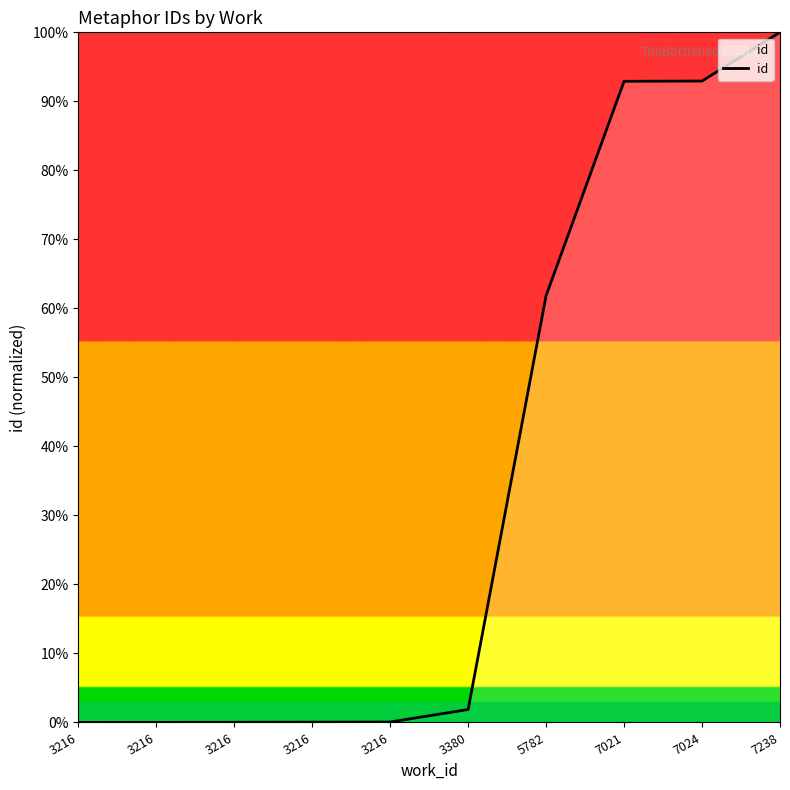

Does the chart have visible grid lines?

No